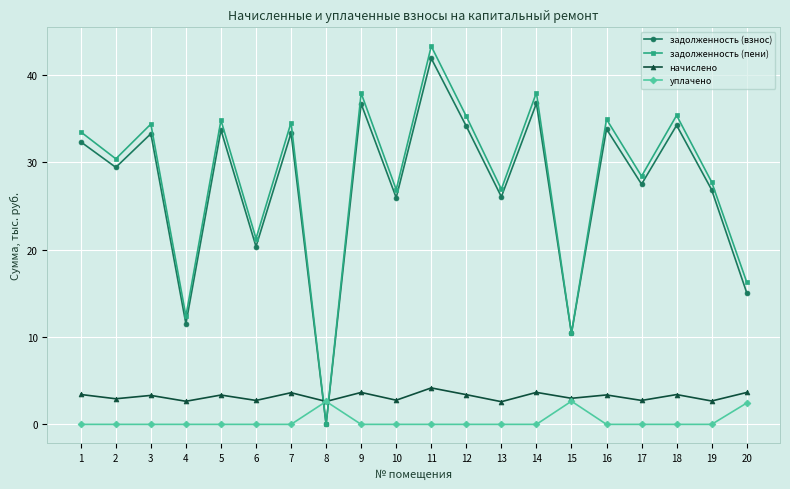

How many categories are shown in the chart?

20